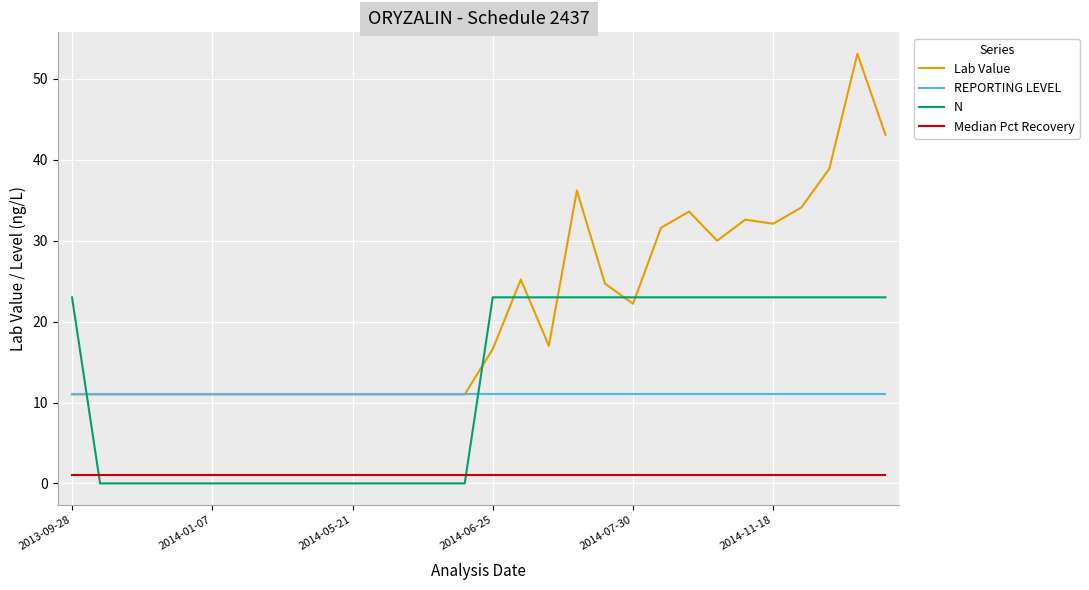

What is the greatest value displayed?

53.1